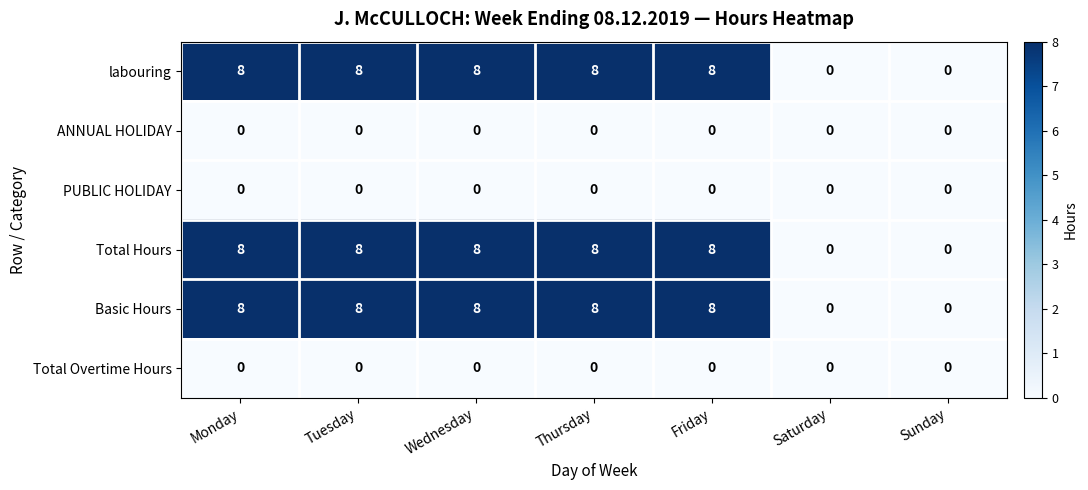

What is the spread (max minus min) of values at Monday?

8